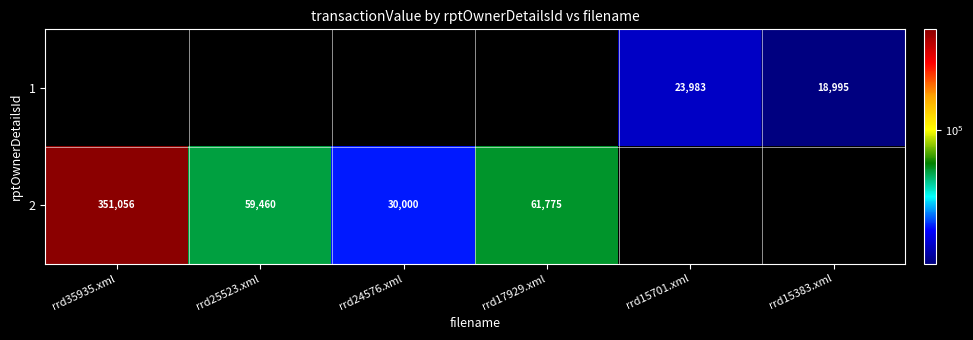

Count the number of data series in this chart.

2